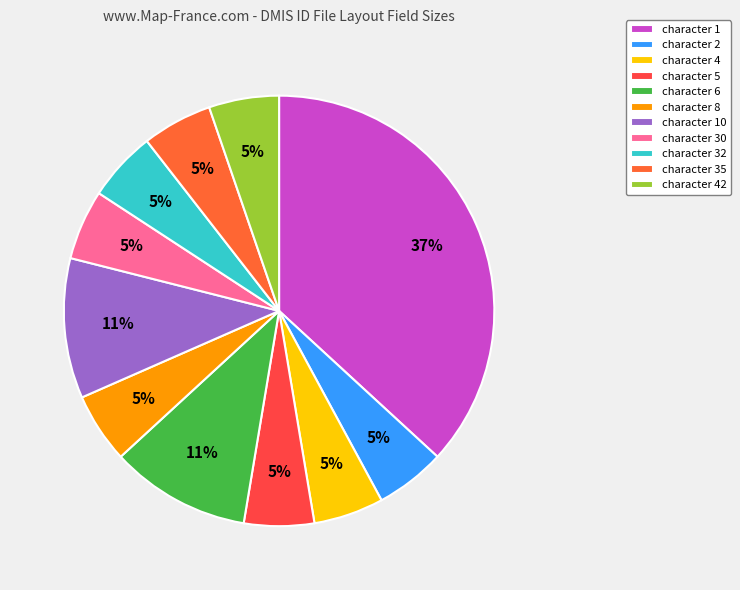

Which has a higher value, character 1 or character 35?

character 1